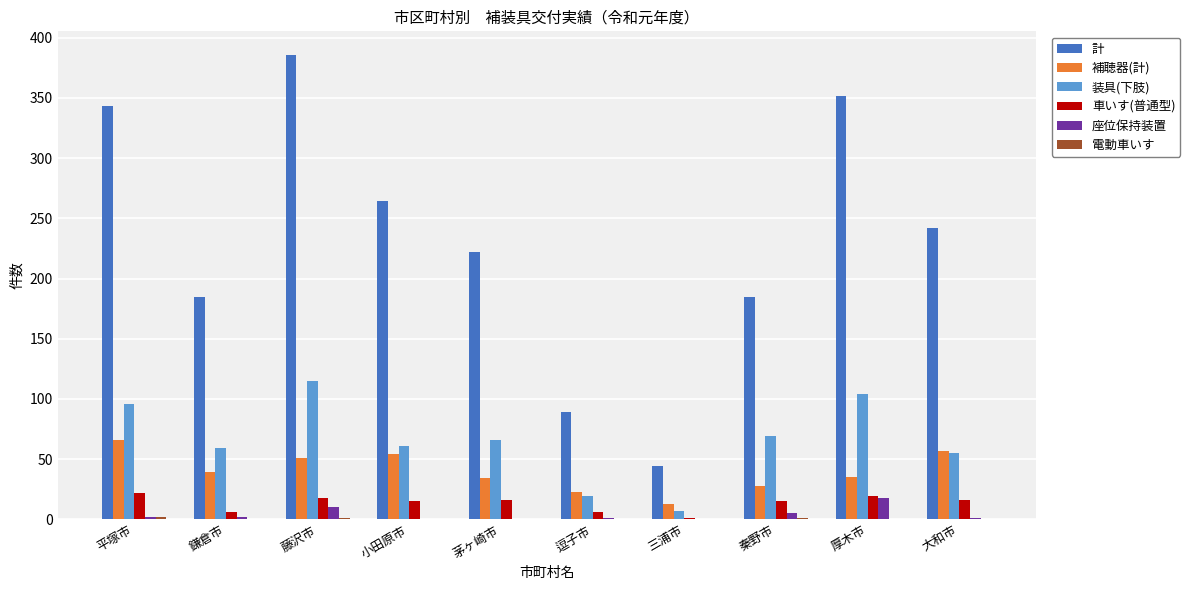

What is the sum of all 車いす(普通型) values?

134